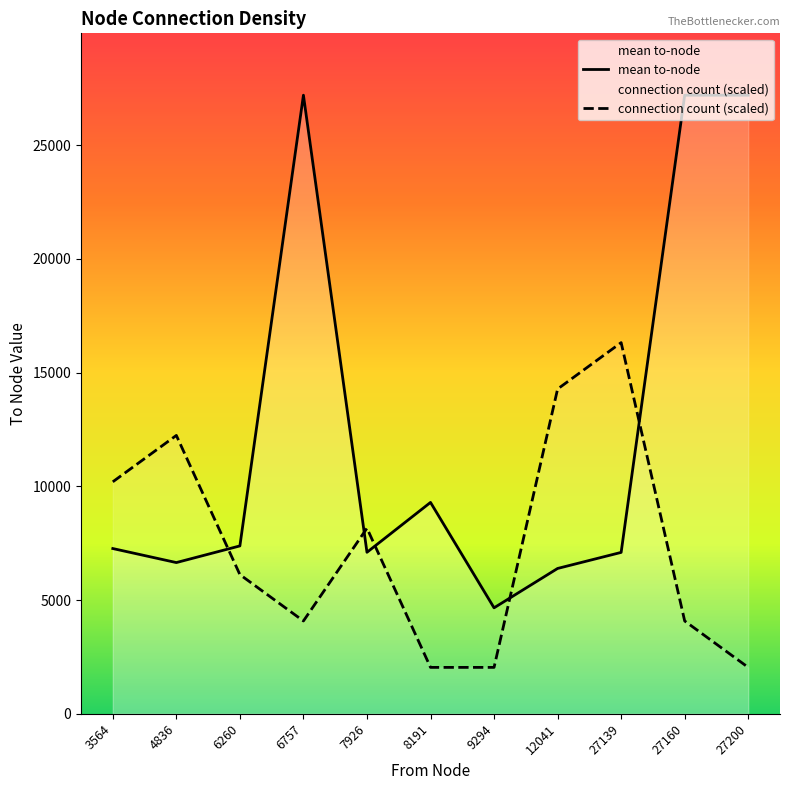

What is the difference between the highest and lowest values at 3564?

2934.4